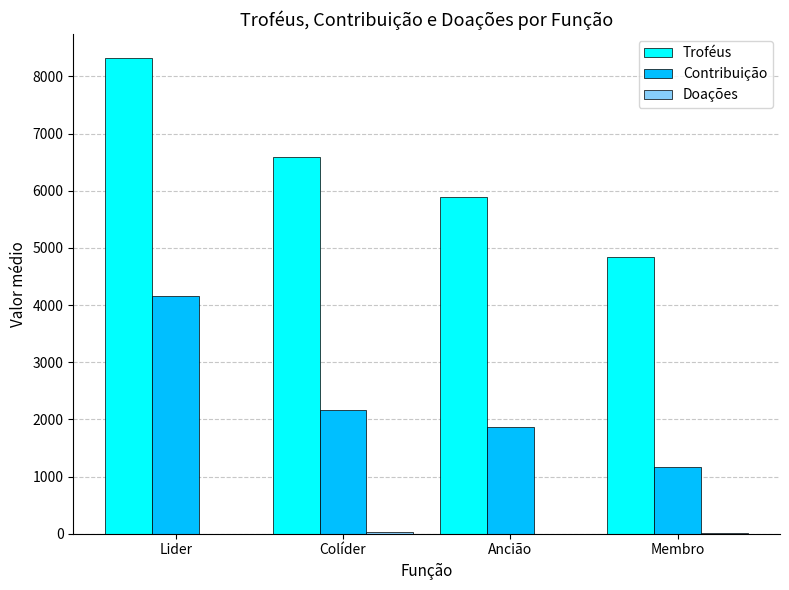

Between Lider and Colíder, which series saw the biggest shift?

Contribuição